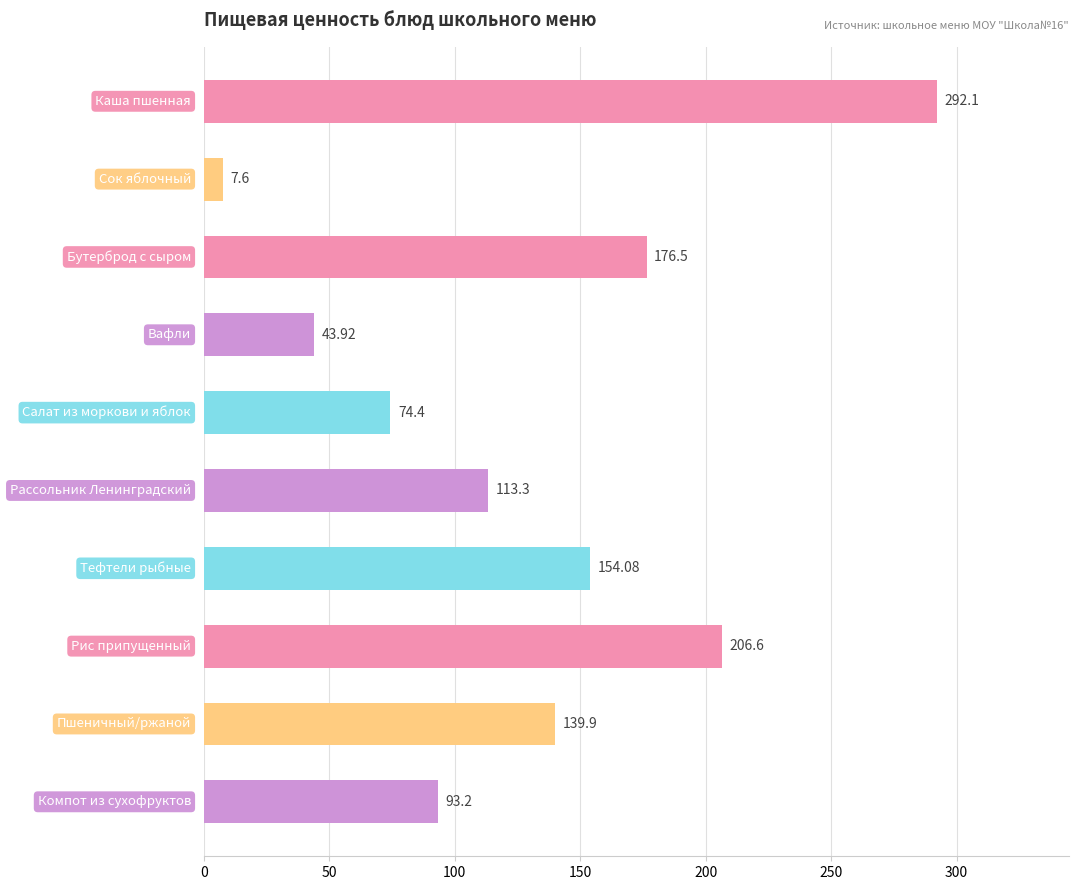

What is the difference between the maximum and minimum values?

284.5